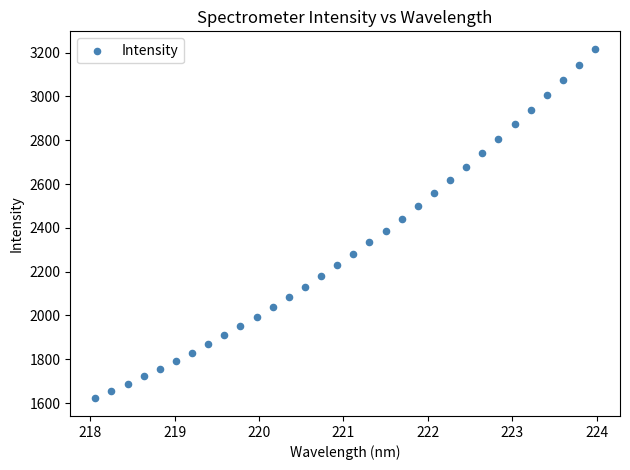

What is the range of Y values (max minus min)?

1596.4